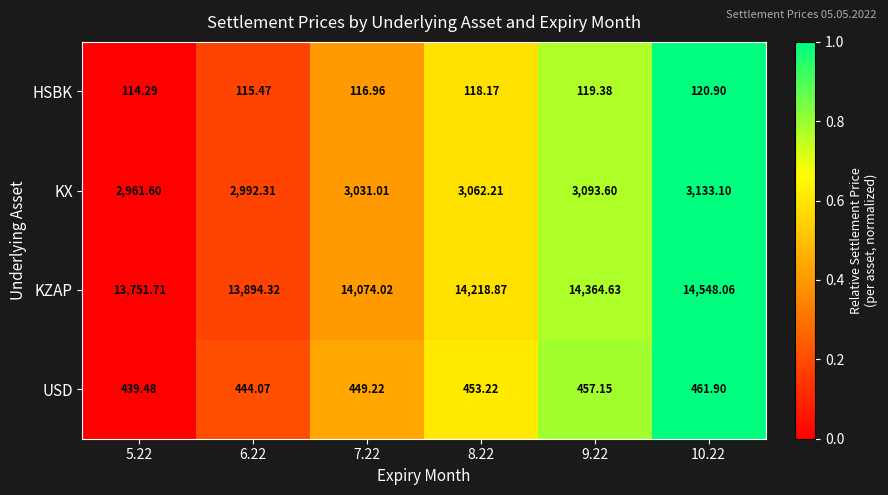

Rank the series by their maximum value, from lowest to highest.

HSBK, USD, KX, KZAP